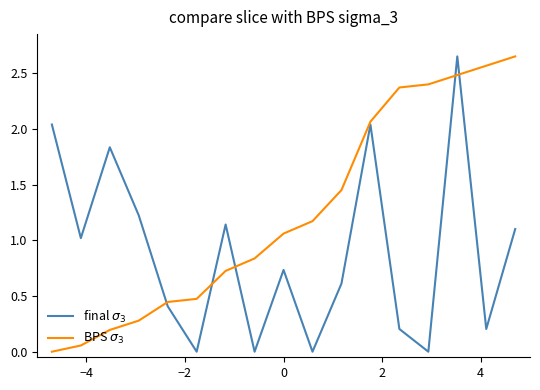

Is this an area chart (filled region under the line)?

No